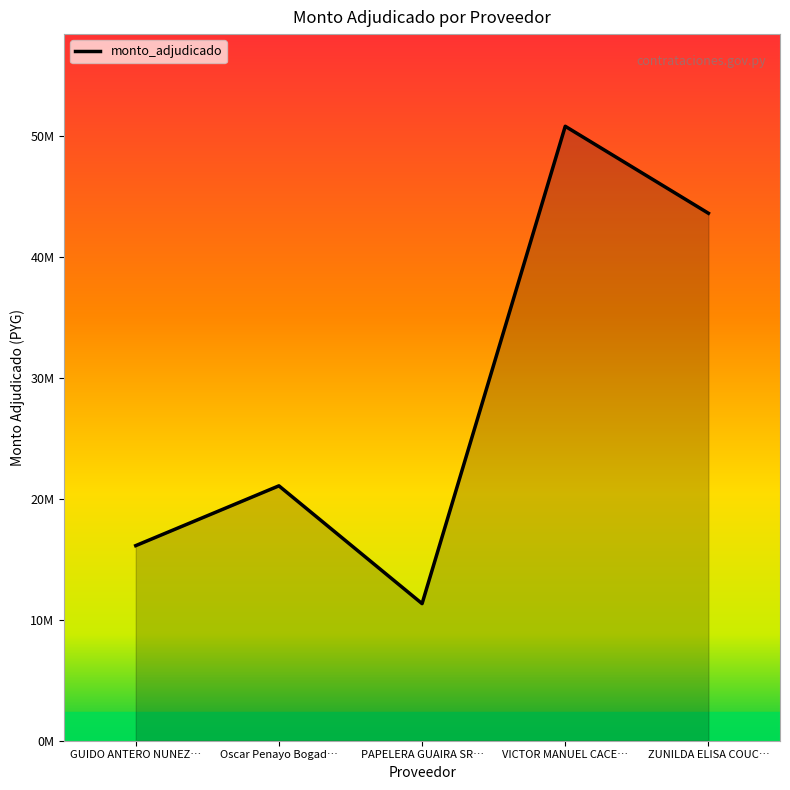

What is the maximum value shown in the chart?

50816950